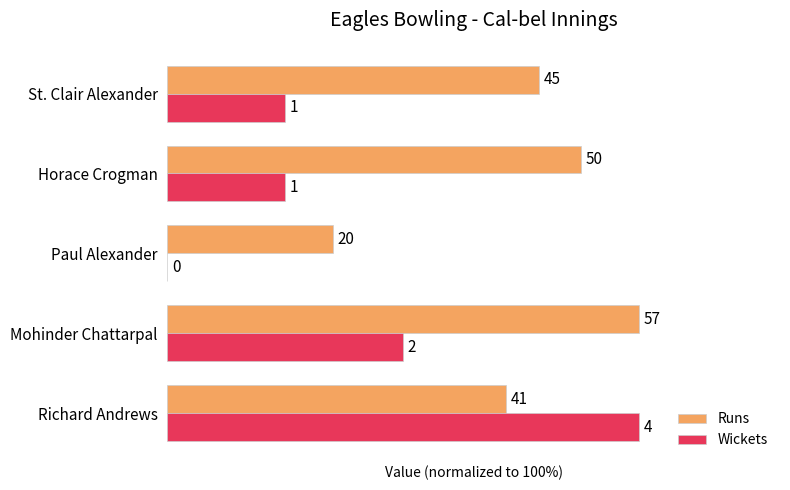

What are all the series names shown in the legend?

Runs, Wickets